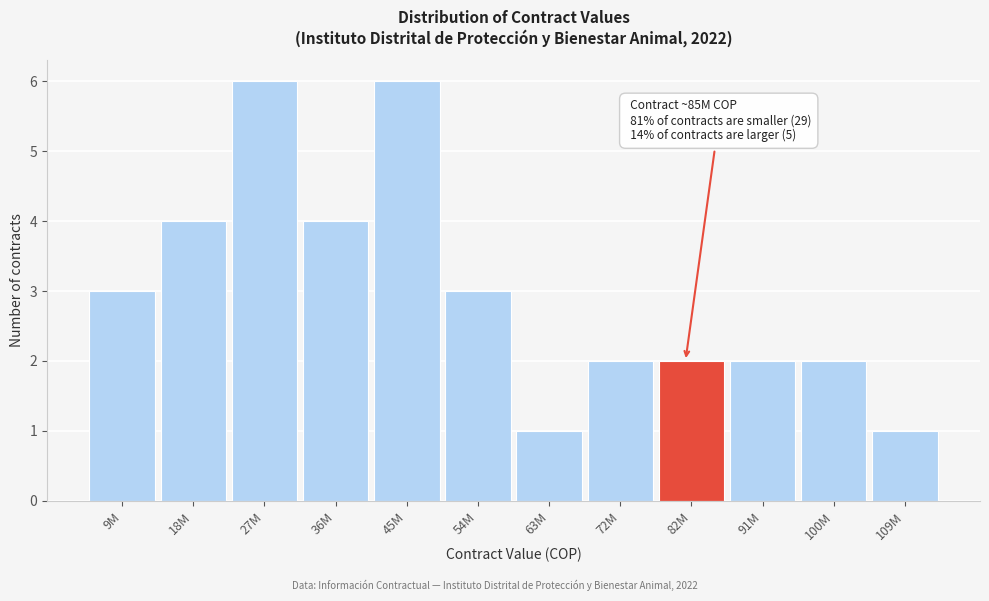

Reading left to right, list all the values displayed in this chart.

3	4	6	4	6	3	1	2	2	2	2	1